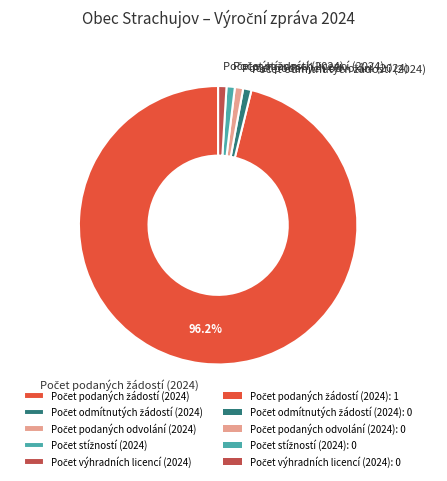

Is there any slice that represents more than half of the pie?

Yes